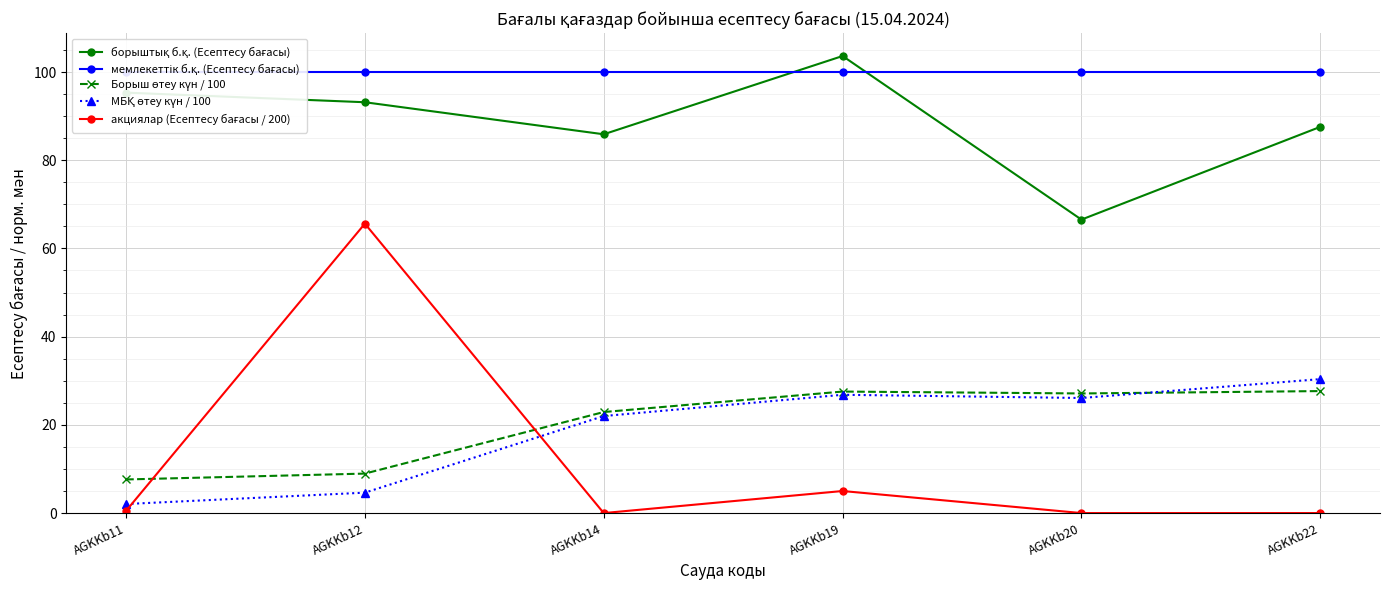

How many interior local valleys does the МБҚ өтеу күн / 100 series have?

1